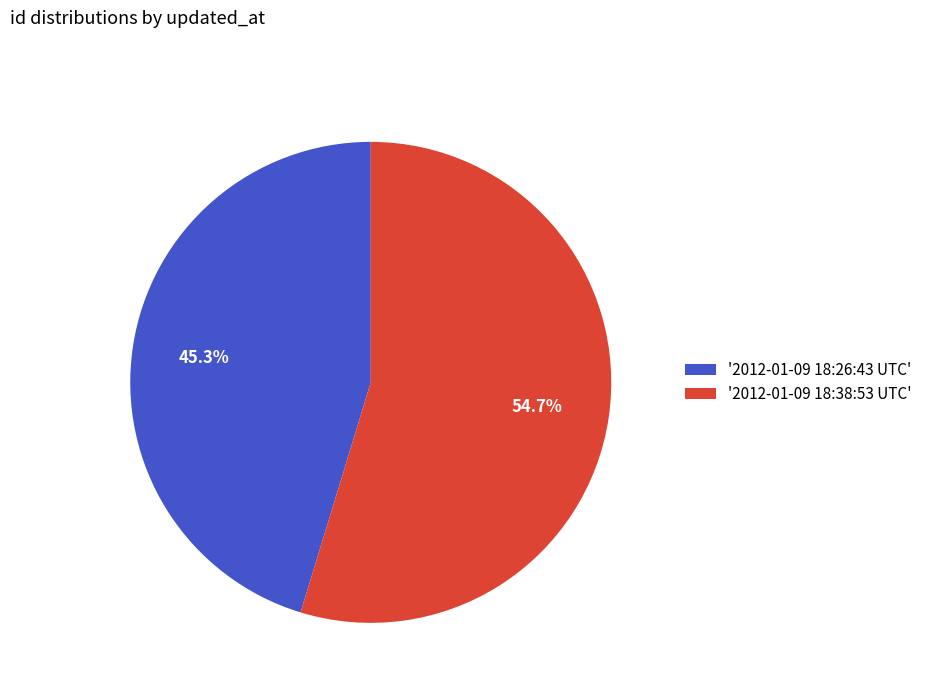

Approximately how many times larger is the value at '2012-01-09 18:26:43 UTC' compared to '2012-01-09 18:38:53 UTC'?

0.8